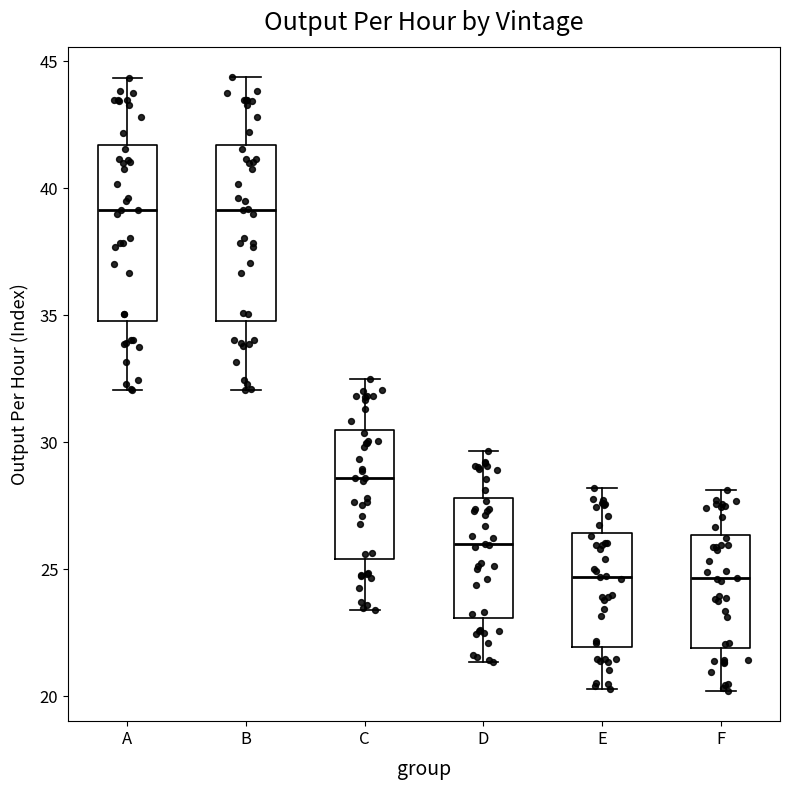

Reading left to right, read every box against the y-axis: the position of its median line, the range the box covers, and the ends of its whiskers. The values are not printed on the chart, so give them approximately, as read against the axis.

A: median 39.0, box 35.0 to 41.5, whiskers 32.0 to 44.5
B: median 39.0, box 35.0 to 41.5, whiskers 32.0 to 44.5
C: median 28.5, box 25.5 to 30.5, whiskers 23.5 to 32.5
D: median 26.0, box 23.0 to 28.0, whiskers 21.5 to 29.5
E: median 24.5, box 22.0 to 26.5, whiskers 20.5 to 28.0
F: median 24.5, box 22.0 to 26.5, whiskers 20.0 to 28.0